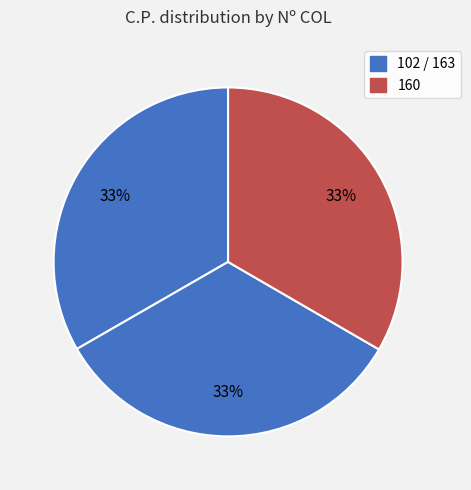

How many slices are in this pie chart?

3